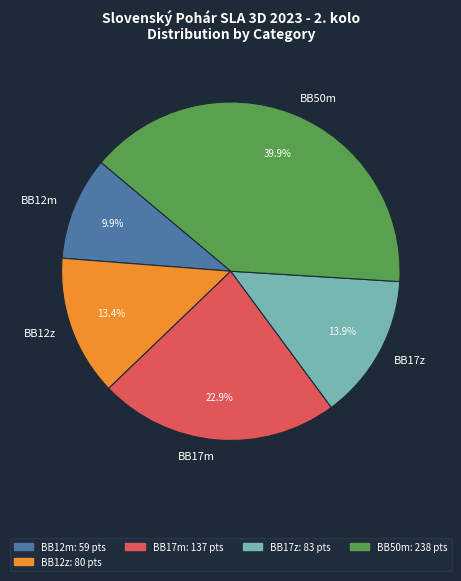

What percentage do BB17m and BB50m together represent?

62.8%